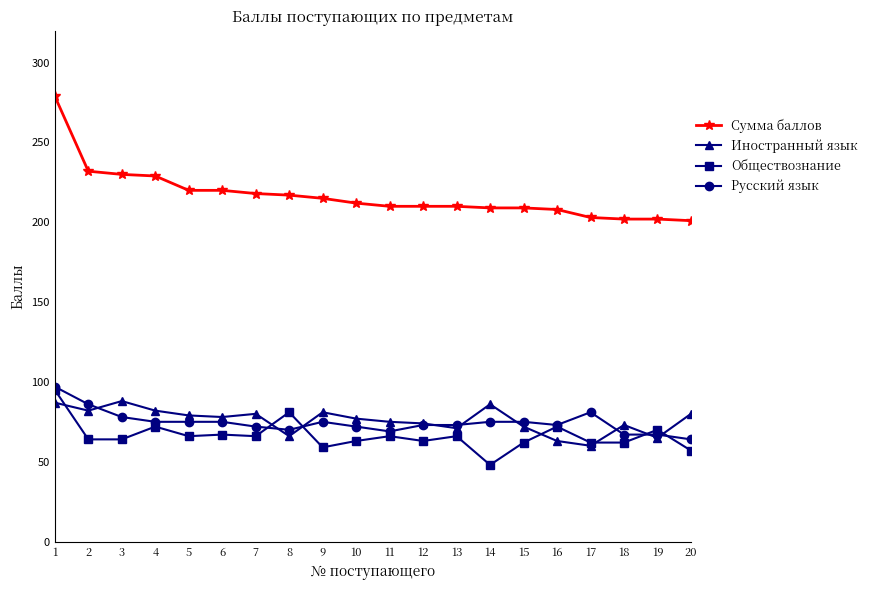

After their last crossing, which series has the higher values: Иностранный язык or Русский язык?

Иностранный язык